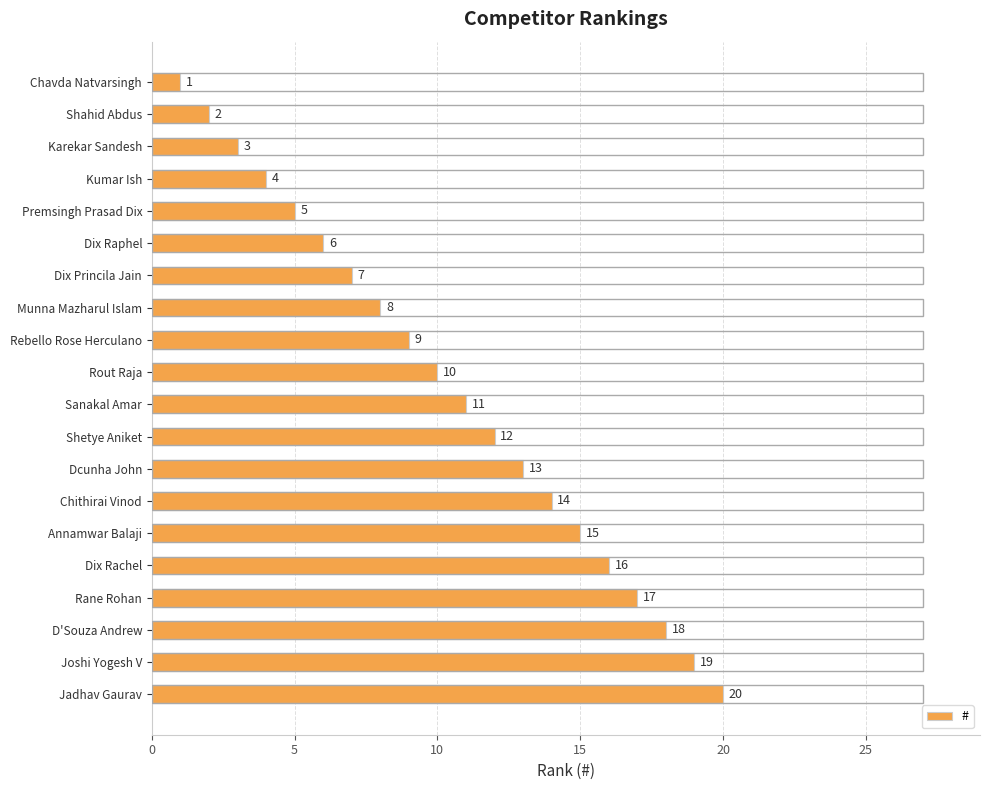

Is it true that the value at Sanakal Amar is 7?

False